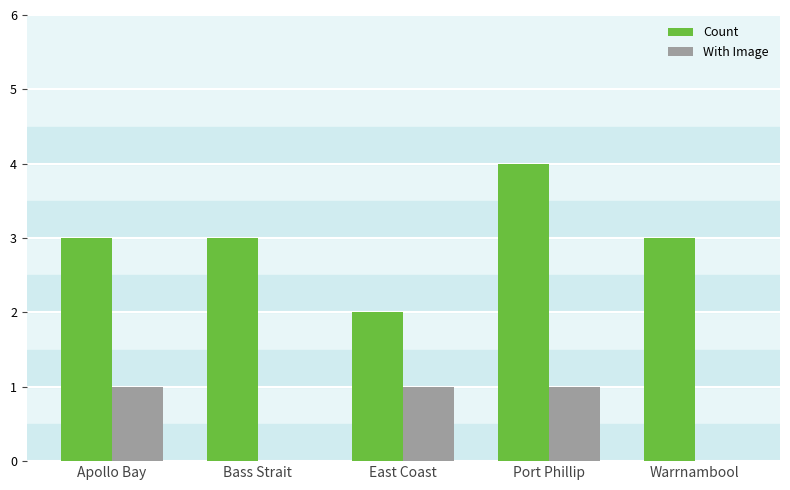

What is the greatest value displayed?

4